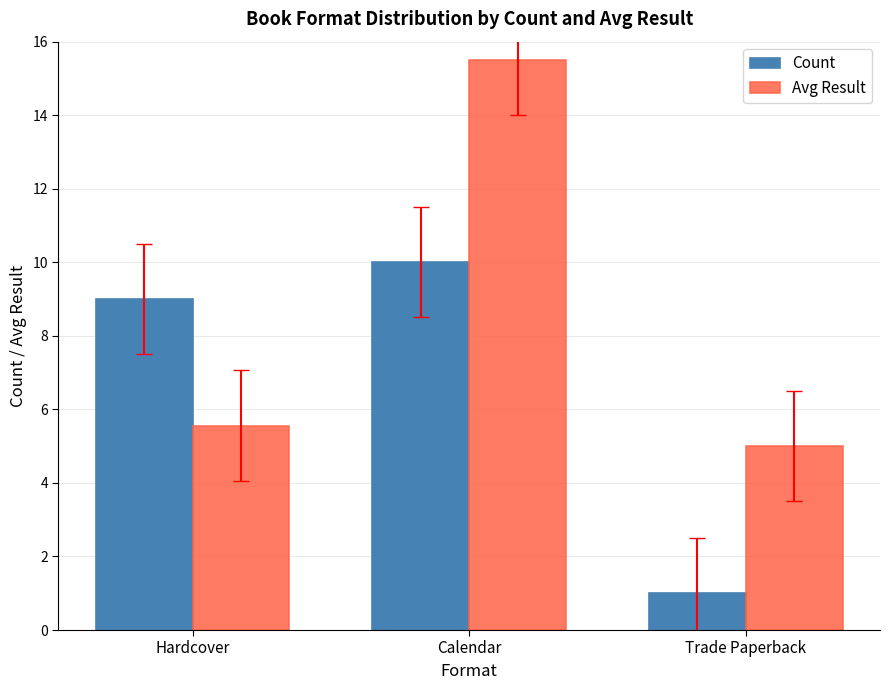

What value does the Count series have at Trade Paperback?

1.0